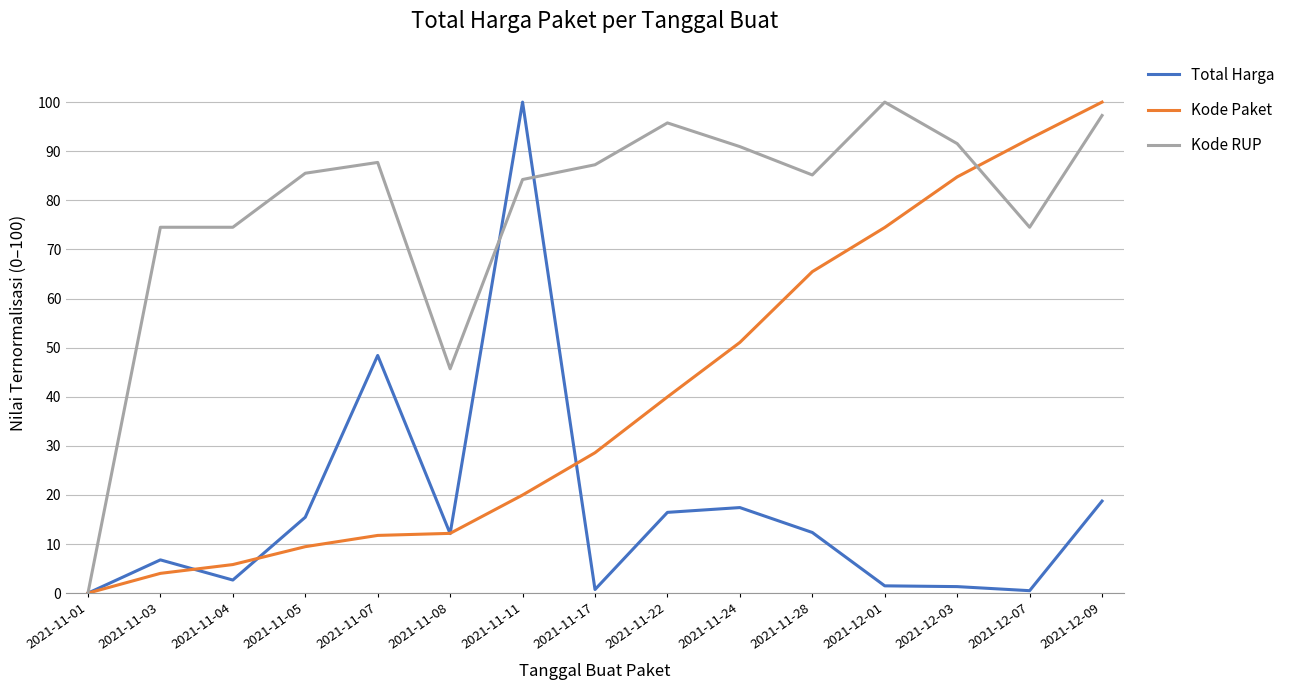

What is the total value across all series at 2021-12-03?

177.6